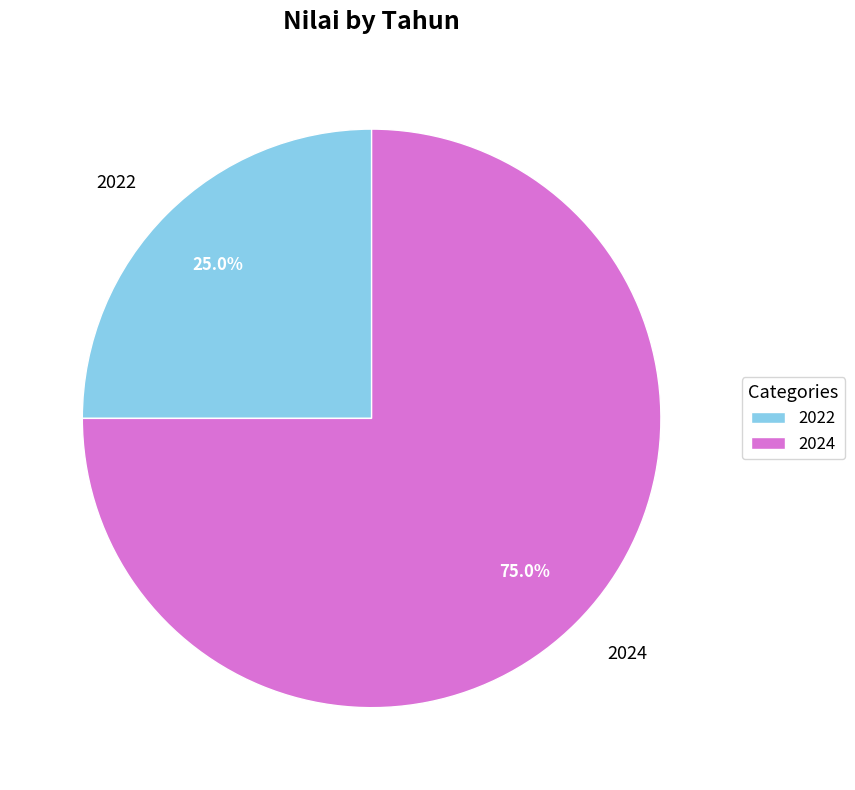

What is the ratio of the value at 2024 to the value at 2022?

3.0